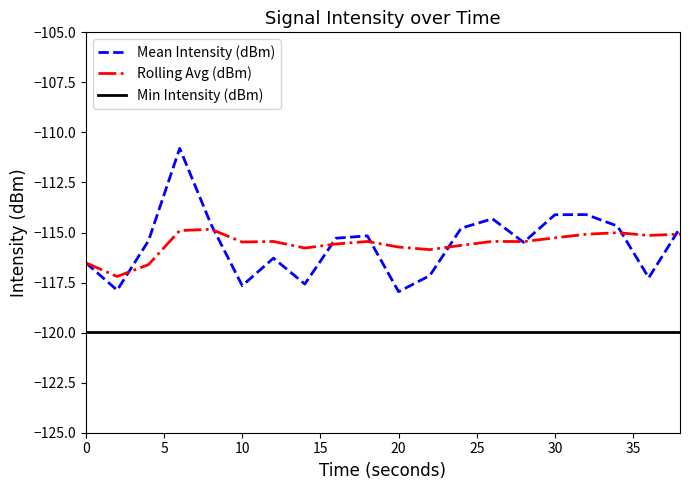

True or false: Mean Intensity (dBm) and Min Intensity (dBm) intersect in this chart.

False